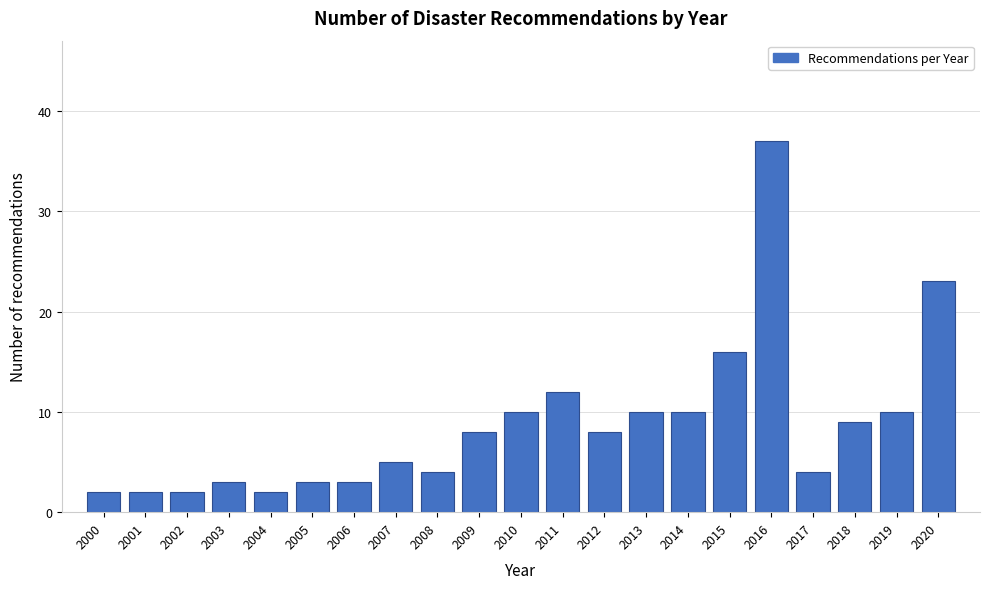

Reading right to left, extract all data points from this chart.

23	10	9	4	37	16	10	10	8	12	10	8	4	5	3	3	2	3	2	2	2